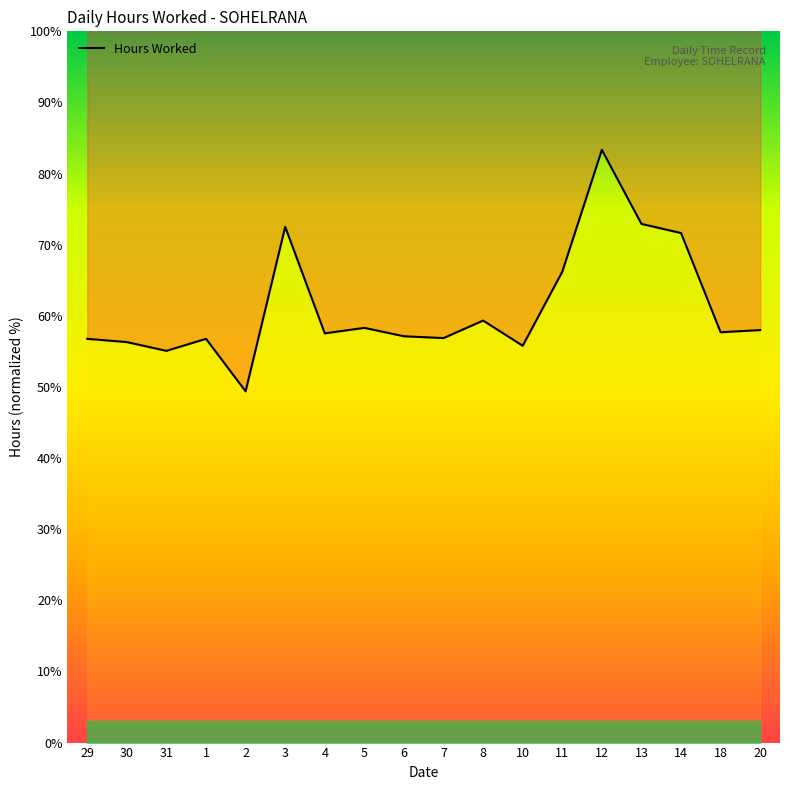

Reading left to right, what are all the values shown in this chart?

56.8	56.3	55.1	56.8	49.4	72.5	57.5	58.3	57.1	56.9	59.3	55.8	66.2	83.3	72.9	71.6	57.7	58.0